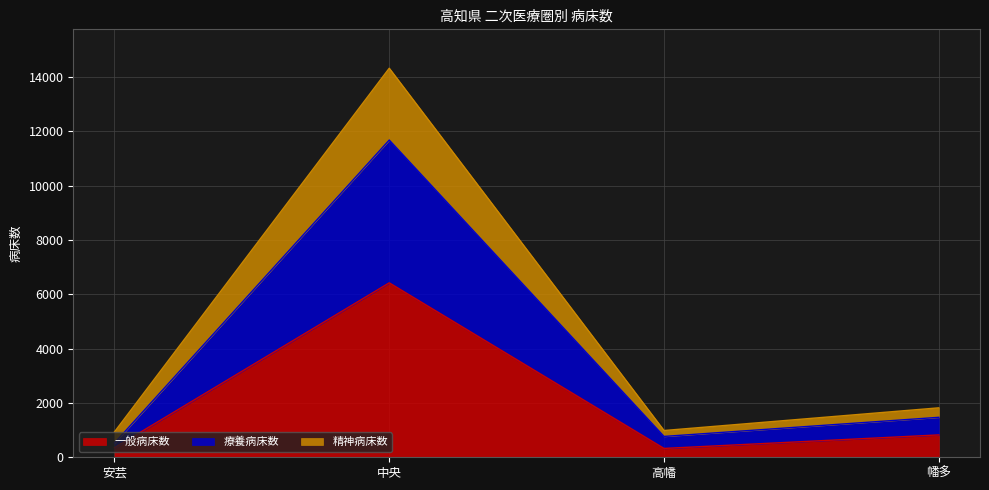

True or false: 一般病床数 has a value of 9858 at 中央.

False